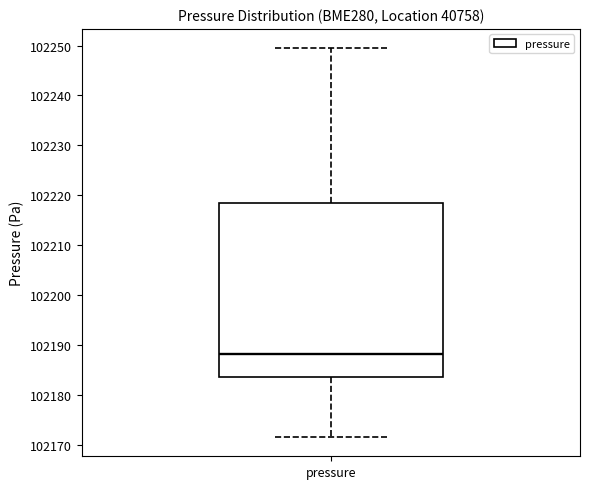

Read this box plot against the y-axis: the position of the median line, the range covered by the box, and the ends of both whiskers. The values are not printed on the chart, so give them approximately, as read against the axis.

median 102188, box 102184 to 102219, whiskers 102172 to 102249